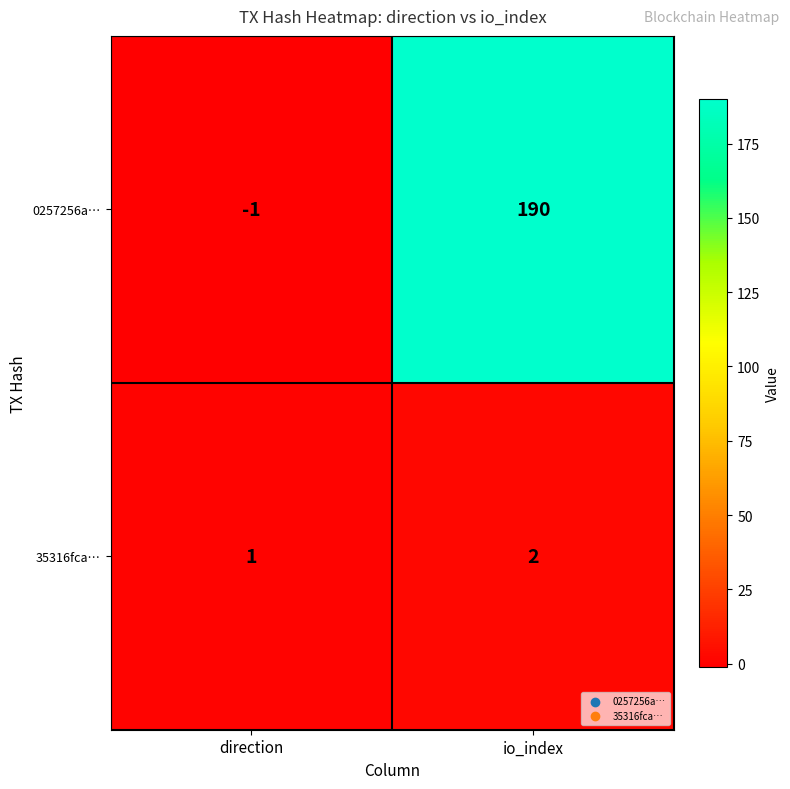

Reading left to right, what are all the values shown in this chart?

0257256a…: -1	190
35316fca…: 1	2